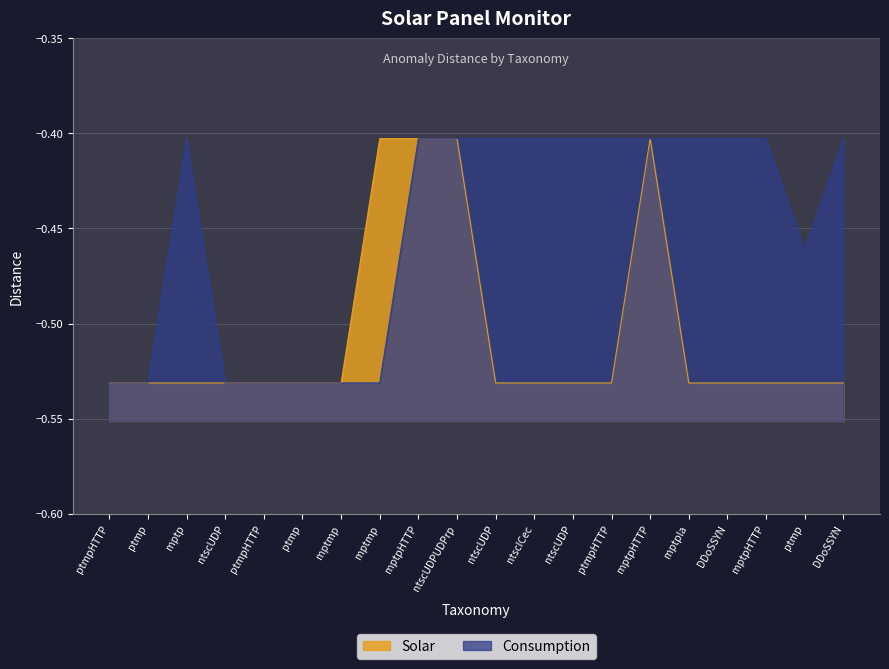

Read the Solar value at mptmp.

-0.4